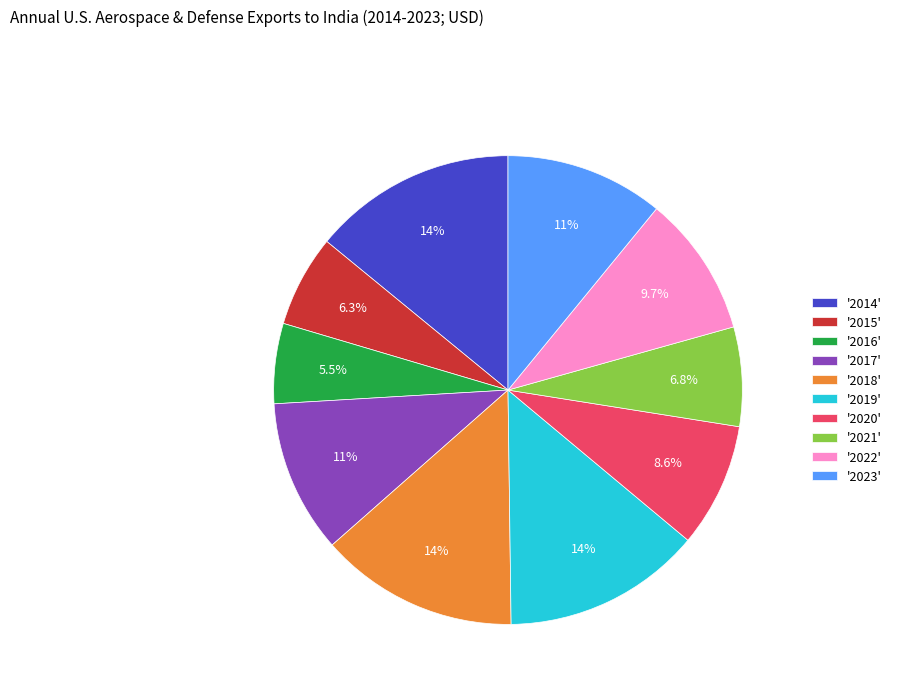

How much of the chart is everything except '2017'?

89.4%